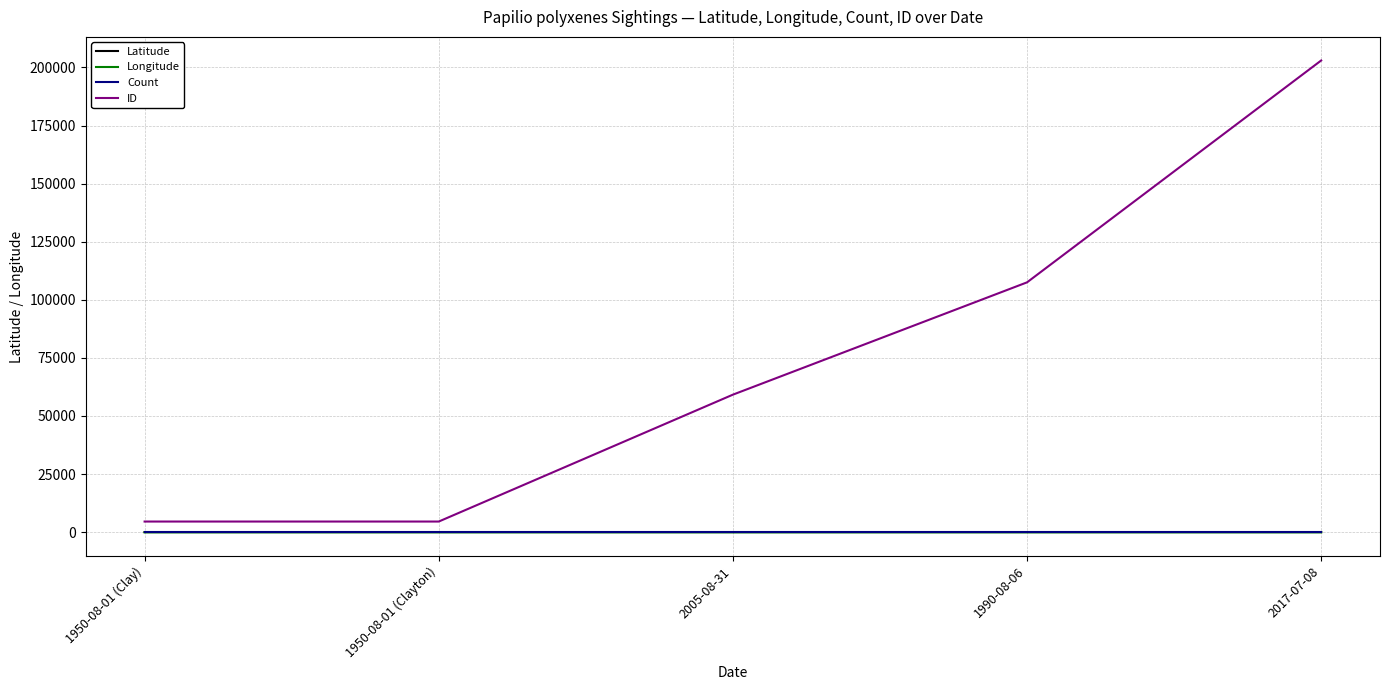

True or false: ID has a value of 203006.0 at 2017-07-08.

True